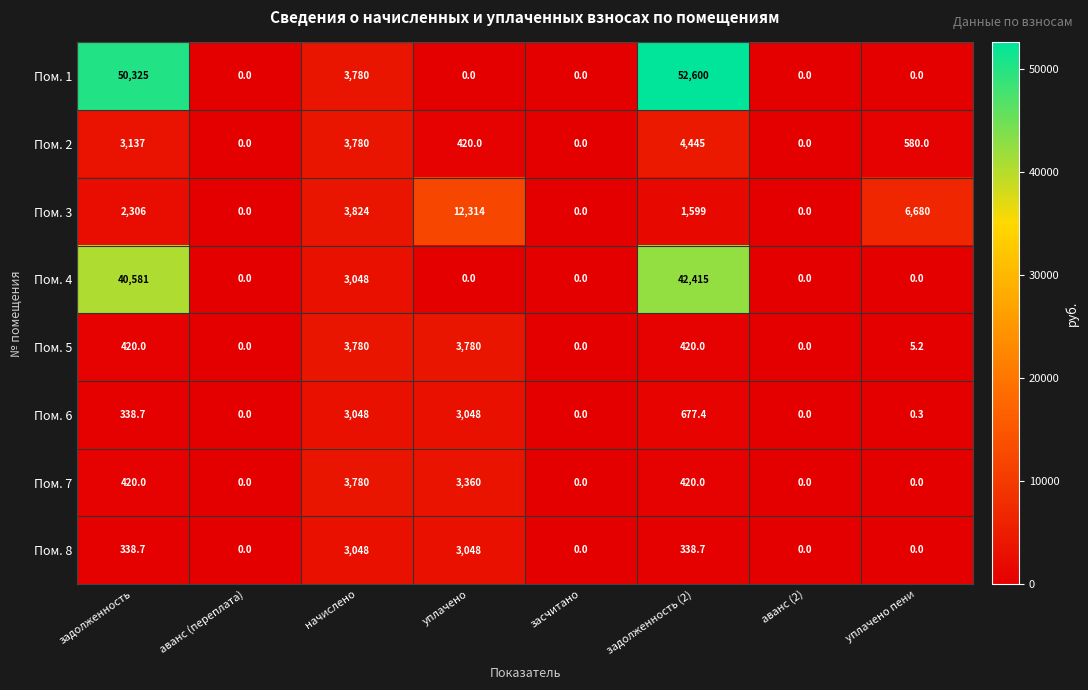

At how many categories does at least one series exceed 35259?

2